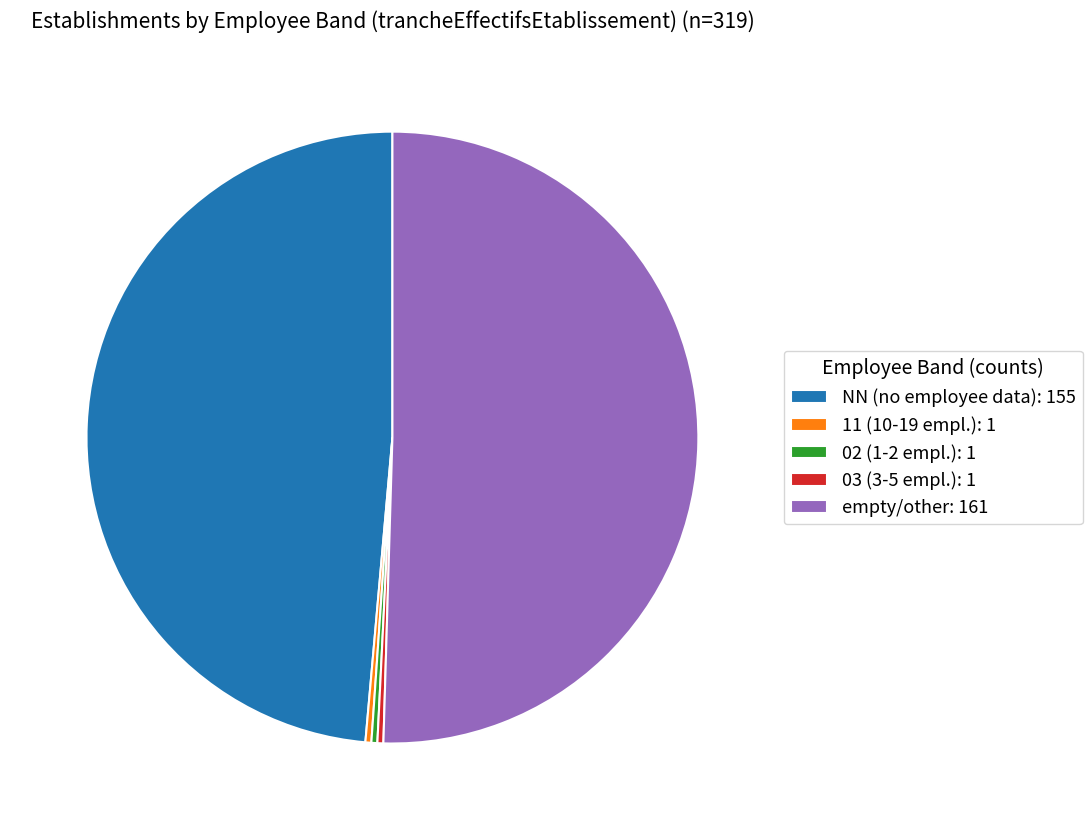

Which slice is the largest?

empty/other: 161